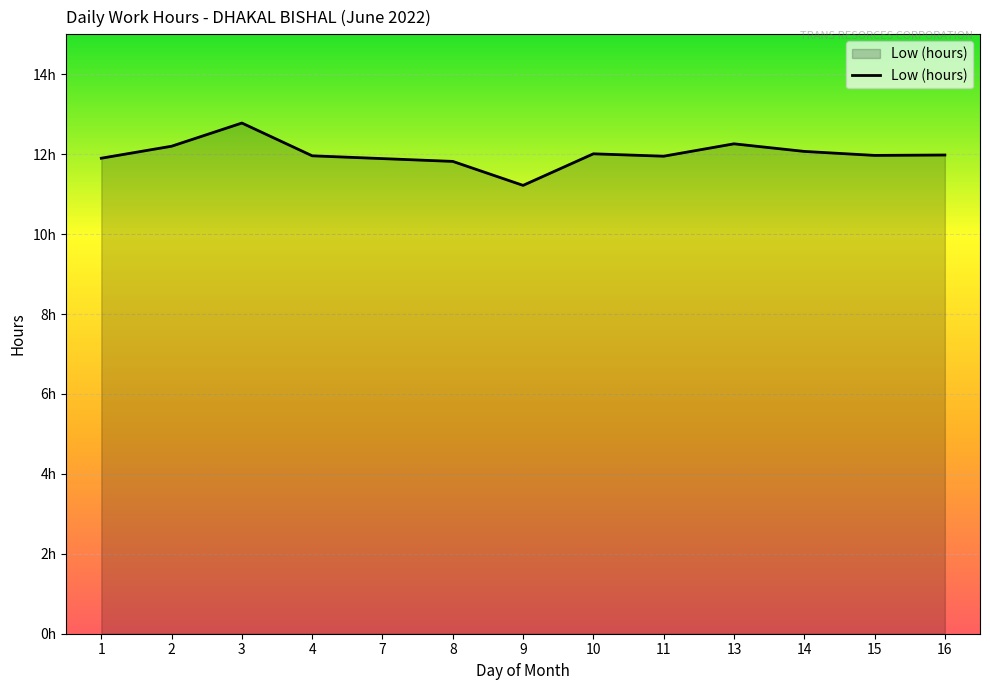

What is the change in value from 13 to 15?

-0.3